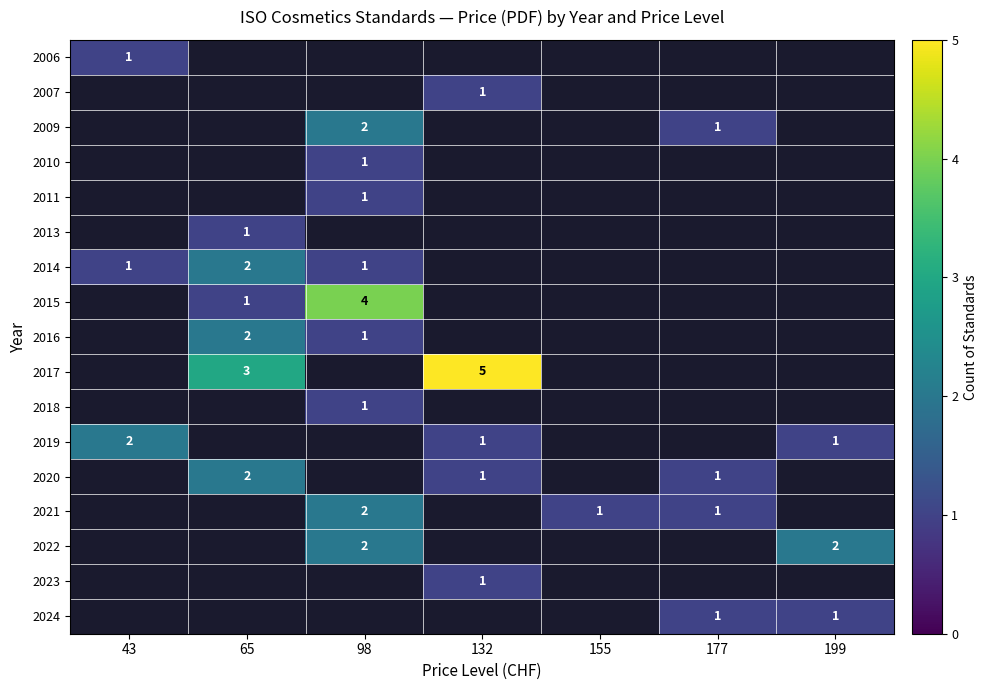

The value of 2014 at 98 is 1. True or false?

True